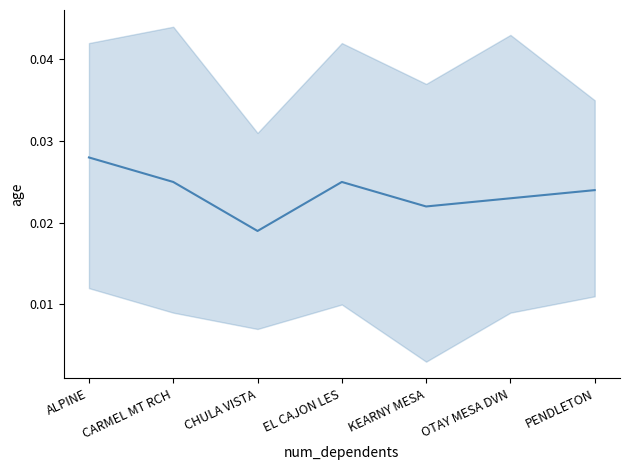

Which label corresponds to the largest value in the chart?

ALPINE